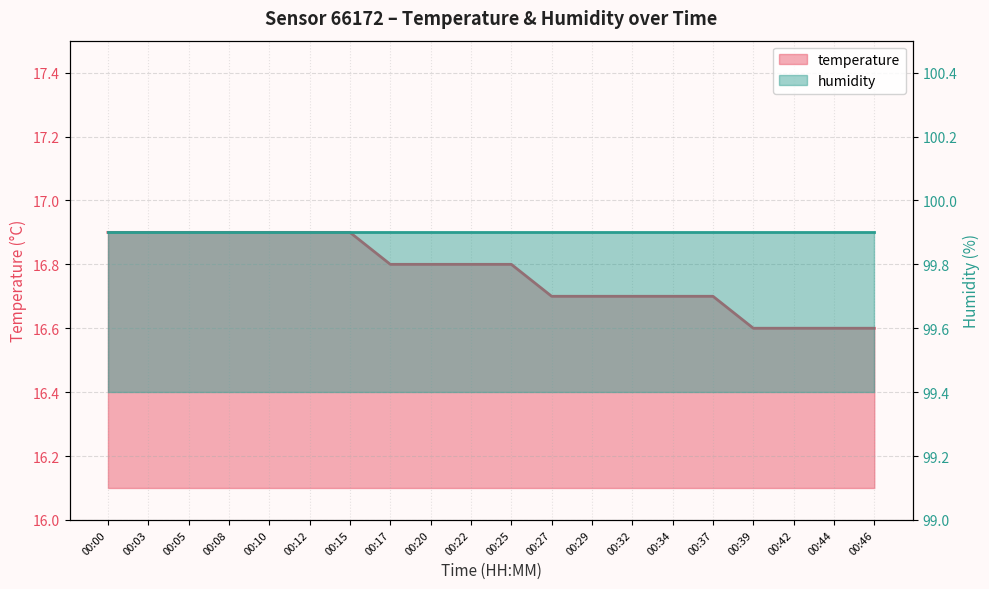

List the labels in order of value, smallest first.

00:39, 00:42, 00:44, 00:46, 00:27, 00:29, 00:32, 00:34, 00:37, 00:17, 00:20, 00:22, 00:25, 00:00, 00:03, 00:05, 00:08, 00:10, 00:12, 00:15